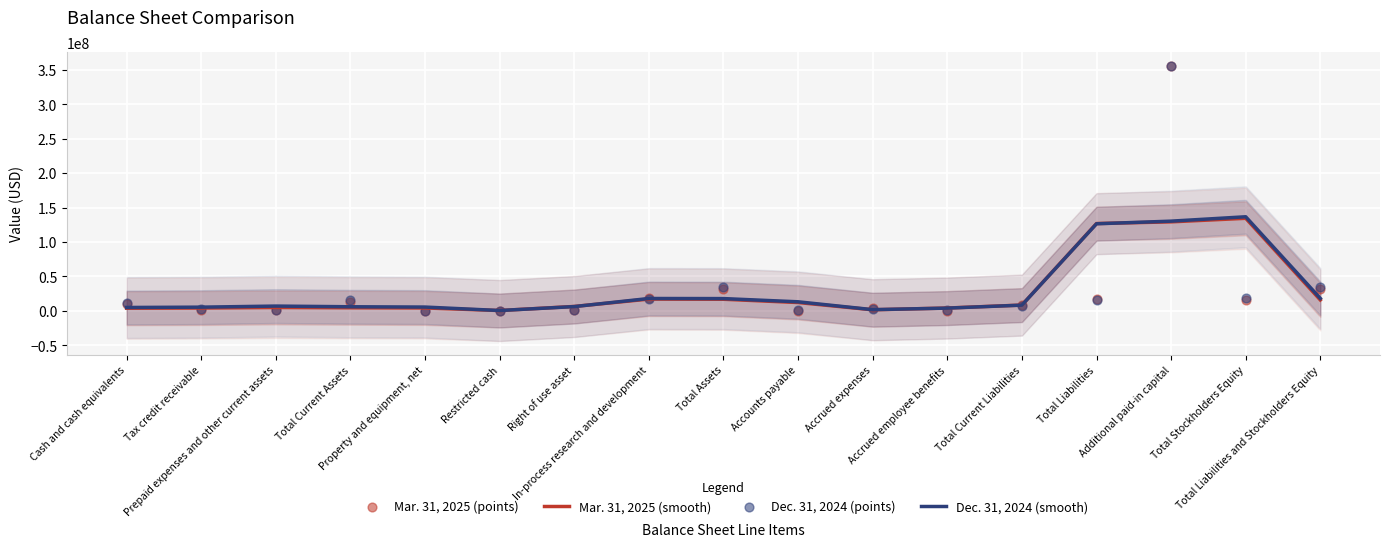

At which category is the sum across all series the highest?

Additional paid-in capital